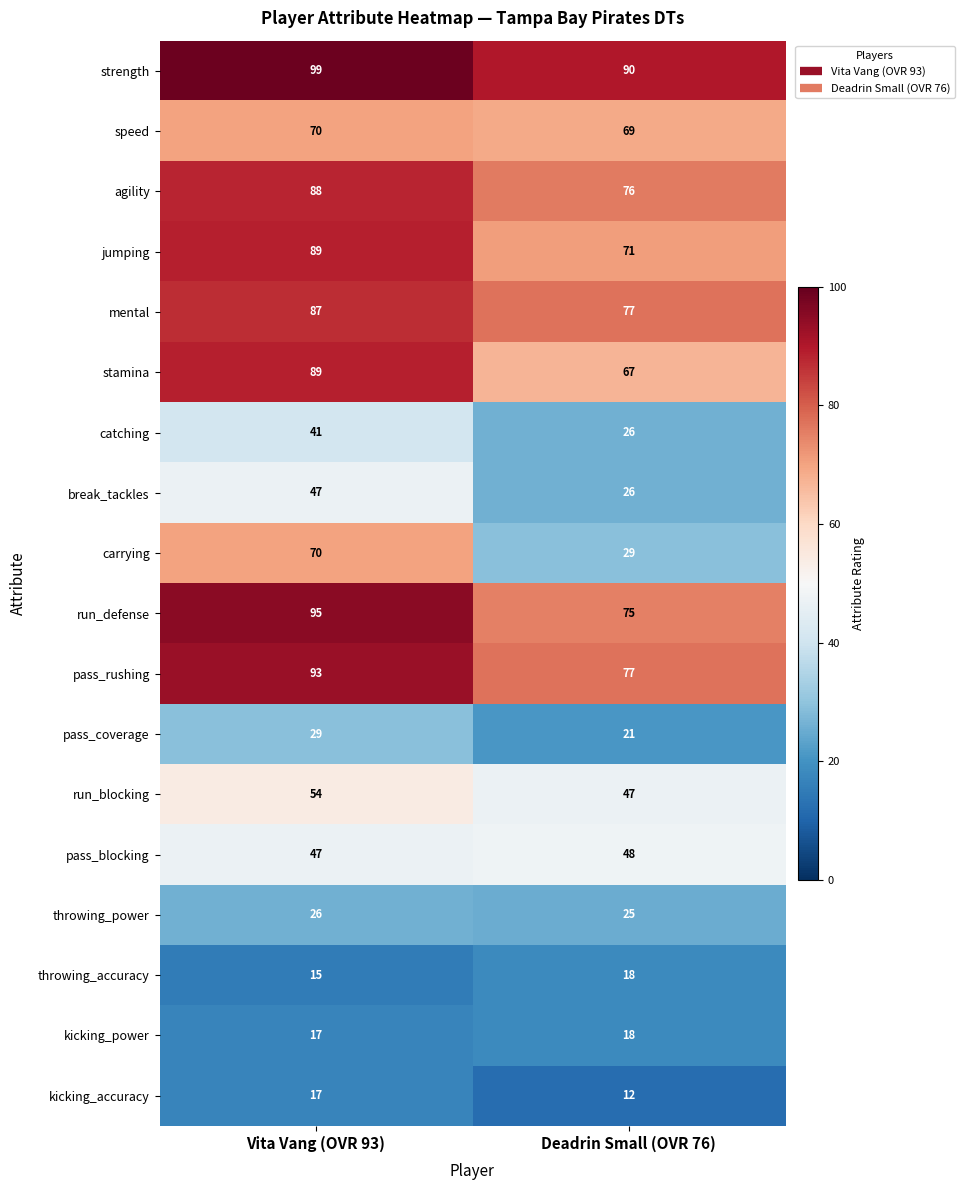

Is the value of throwing_accuracy at Deadrin Small (OVR 76) greater than the value of run_blocking at Deadrin Small (OVR 76)?

No